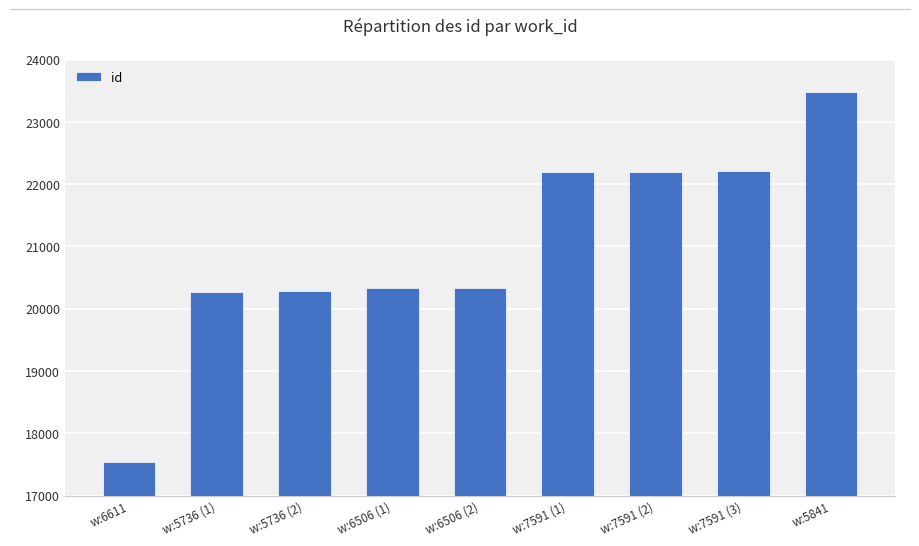

What is the difference between the values at w:5736 (1) and w:7591 (2)?

1922